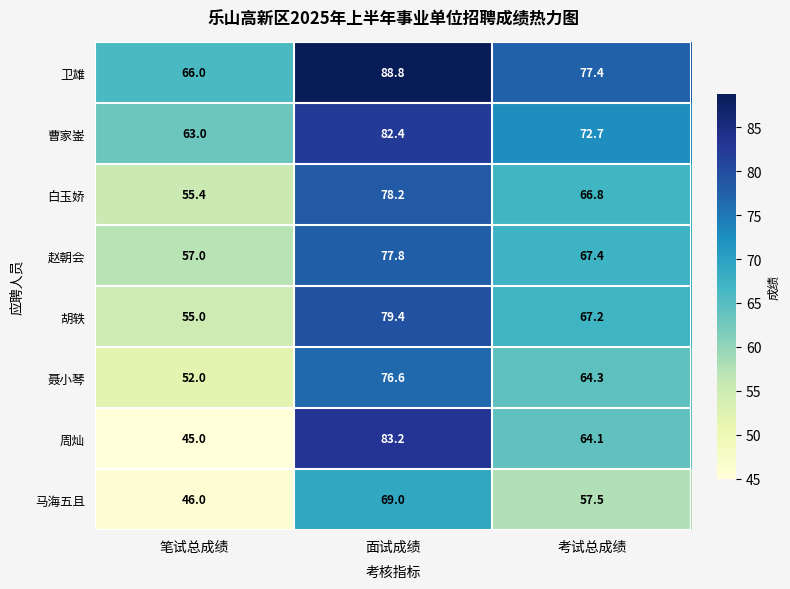

At which label does 聂小琴 first exceed 64?

面试成绩